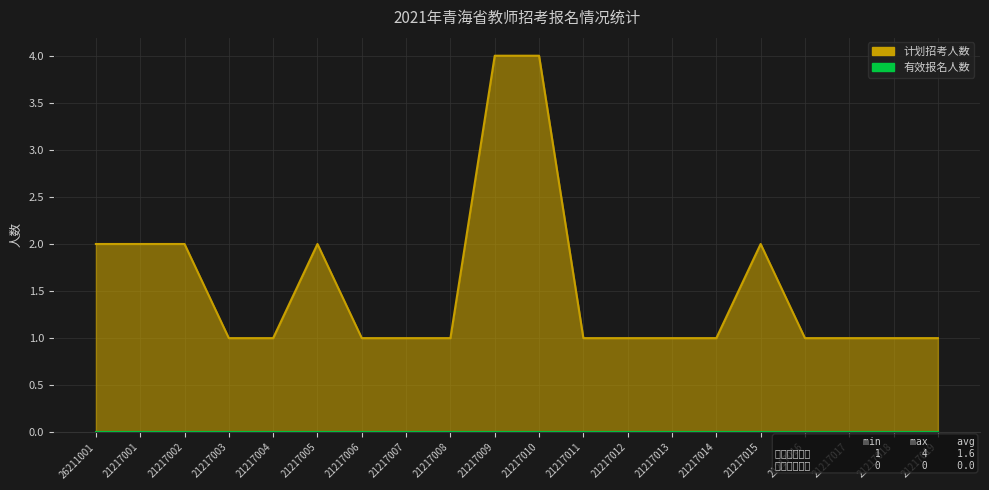

List the labels in order of value, largest first.

21217009, 21217010, 26211001, 21217001, 21217002, 21217005, 21217015, 21217003, 21217004, 21217006, 21217007, 21217008, 21217011, 21217012, 21217013, 21217014, 21217016, 21217017, 21217018, 21217019